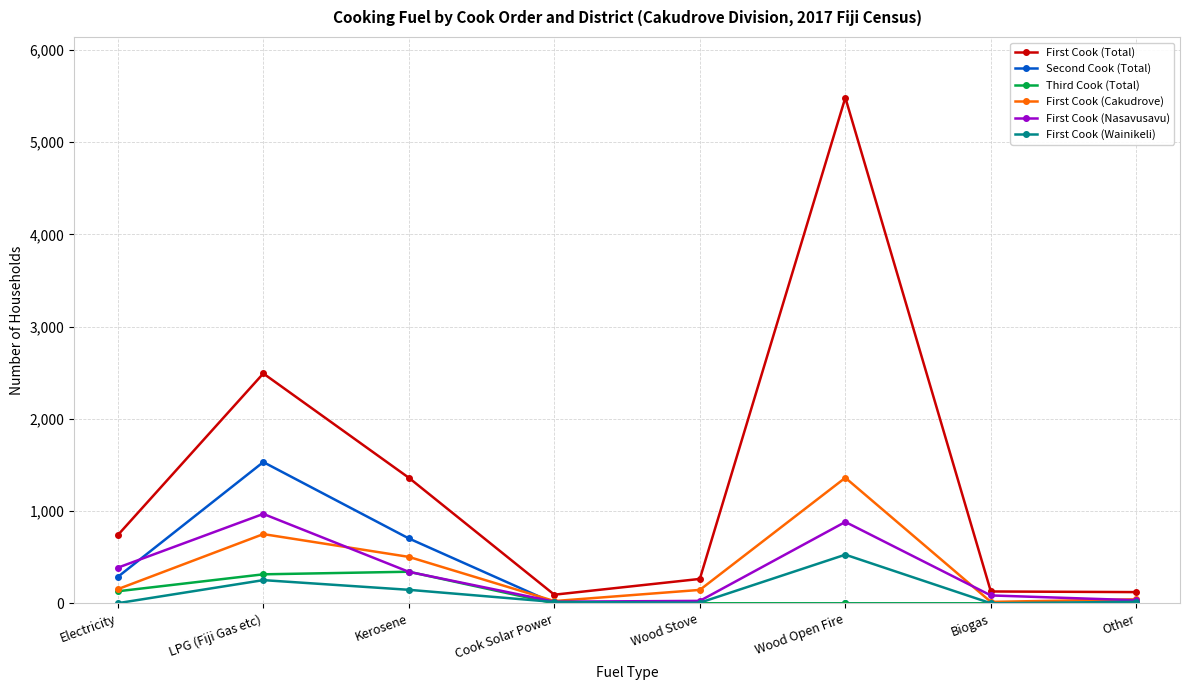

True or false: Second Cook (Total) has a value of 1532 at LPG (Fiji Gas etc).

True